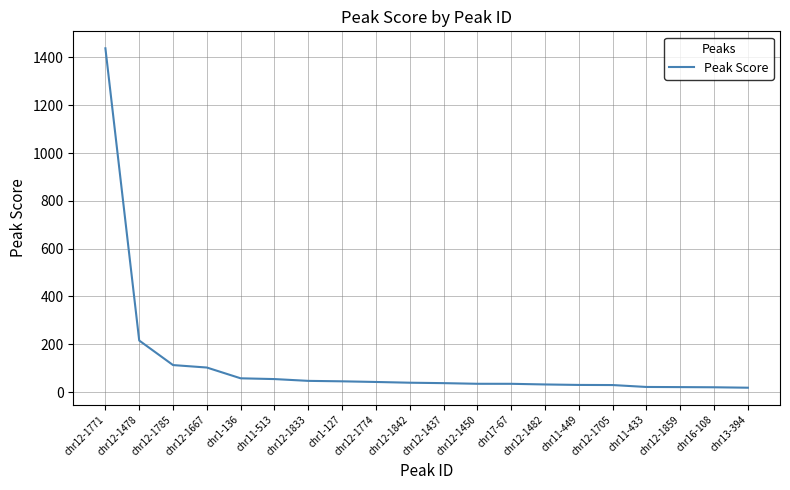

The value at chr12-1705 is 29.4. True or false?

True